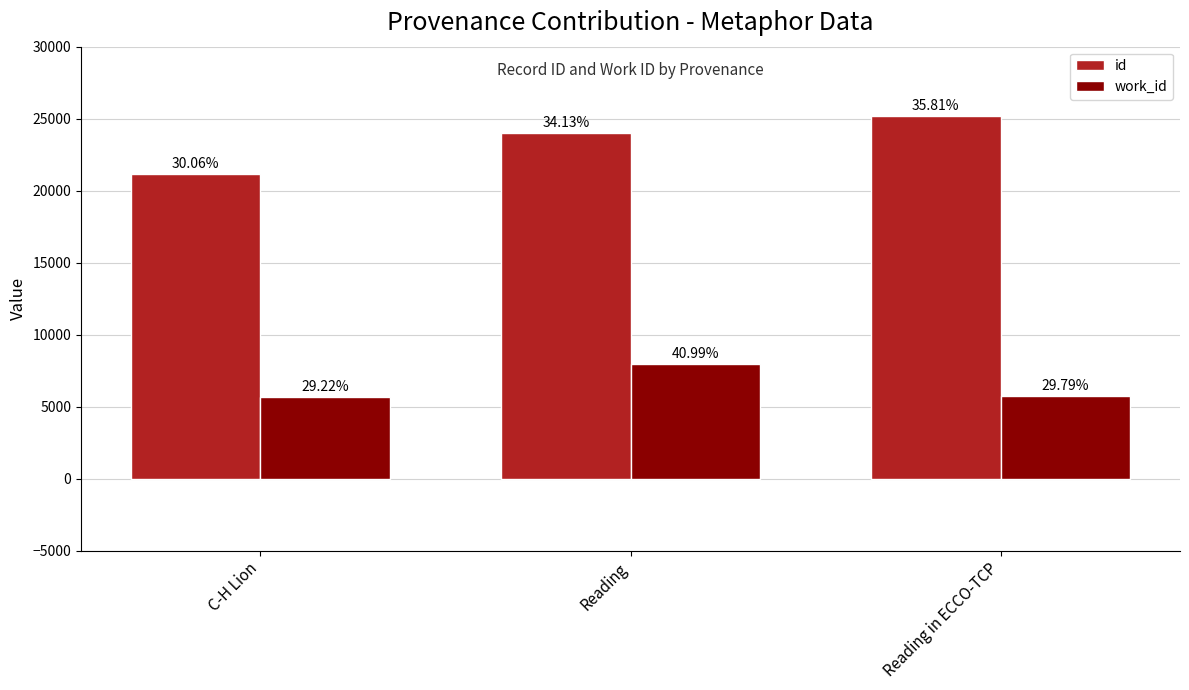

What are all the series names shown in the legend?

id, work_id